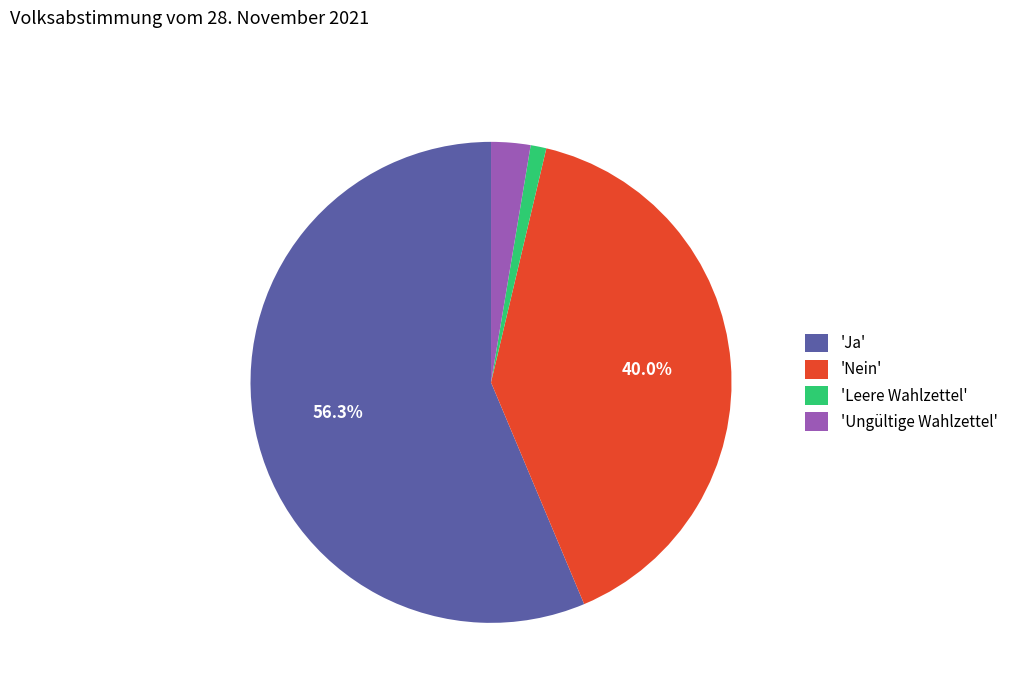

Do 'Nein' and 'Leere Wahlzettel' together represent more than half of the pie?

No